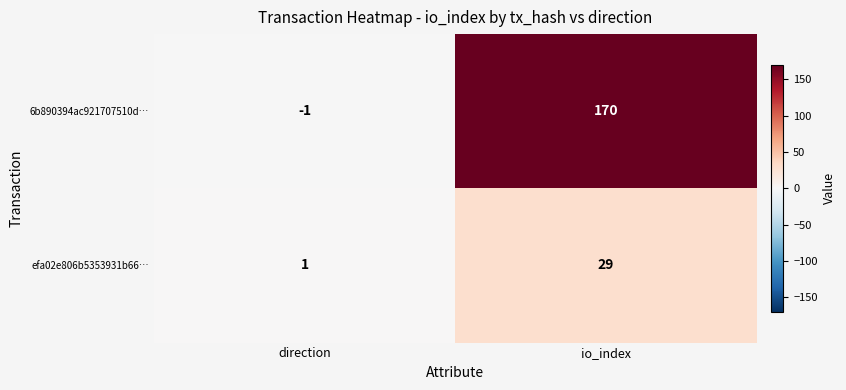

At which category is the sum across all series the highest?

io_index